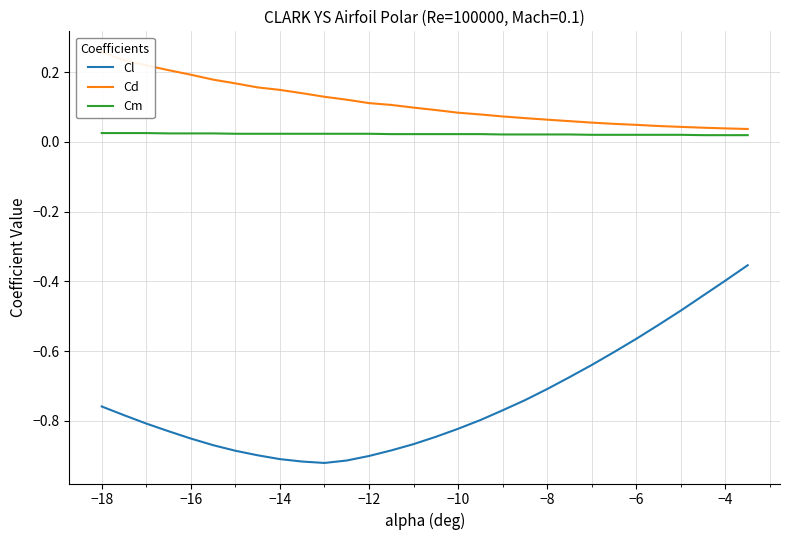

Which series has the largest total across all categories?

Cd